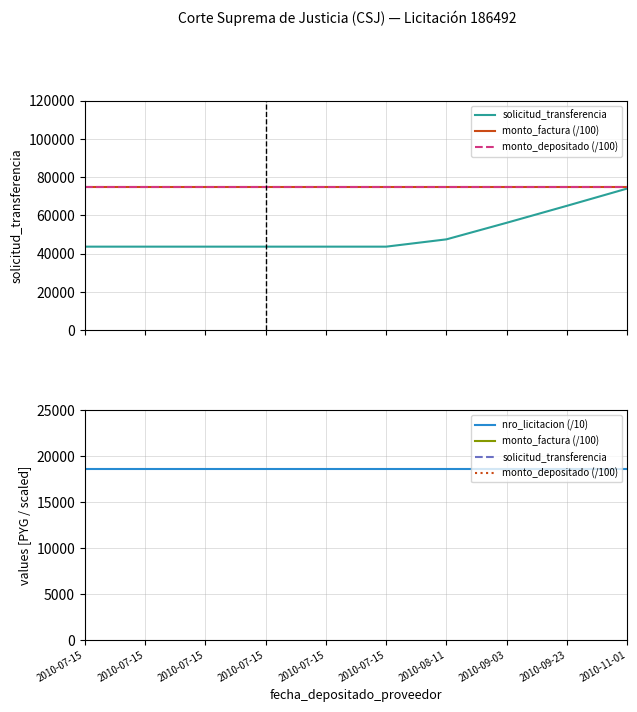

Reading right to left, list all the values displayed in this chart.

solicitud_transferencia: 74076.0	65048.0	56161.0	47488.0	43664.0	43664.0	43664.0	43664.0	43664.0	43664.0
monto_factura (/100): 75000.0	75000.0	75000.0	75000.0	75000.0	75000.0	75000.0	75000.0	75000.0	75000.0
monto_depositado (/100): 75000.0	75000.0	75000.0	75000.0	75000.0	75000.0	75000.0	75000.0	75000.0	75000.0
nro_licitacion (/10): 18649.2	18649.2	18649.2	18649.2	18649.2	18649.2	18649.2	18649.2	18649.2	18649.2